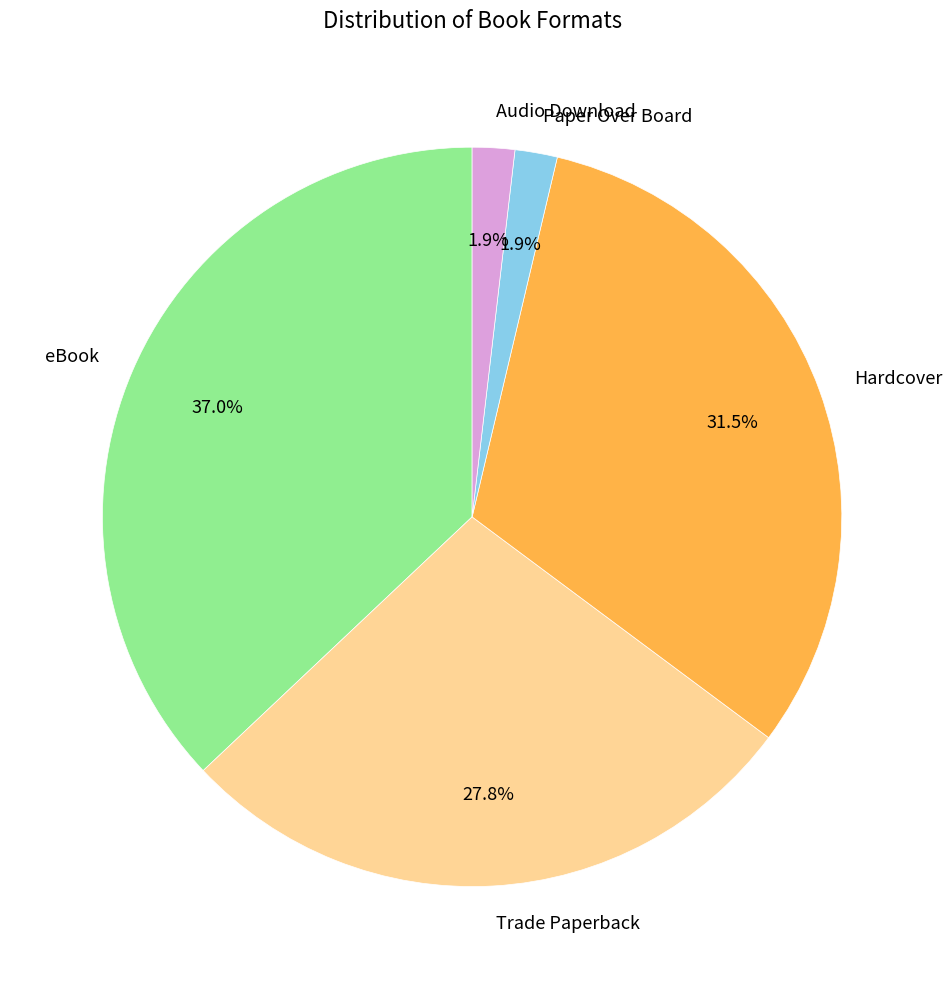

What is the ratio of the value at Paper Over Board to the value at Hardcover?

0.1